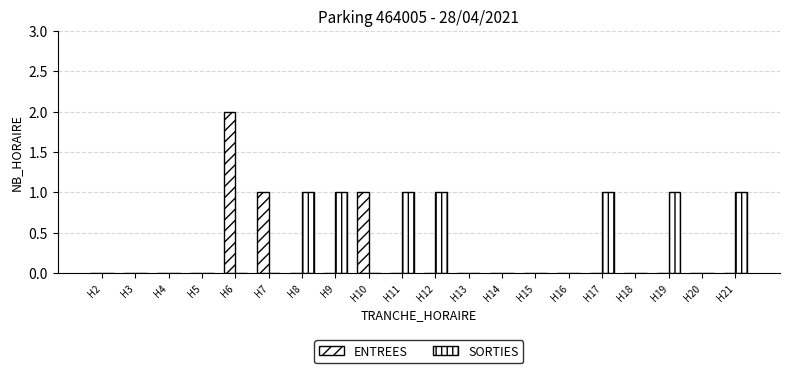

Count the number of categories in the chart.

20